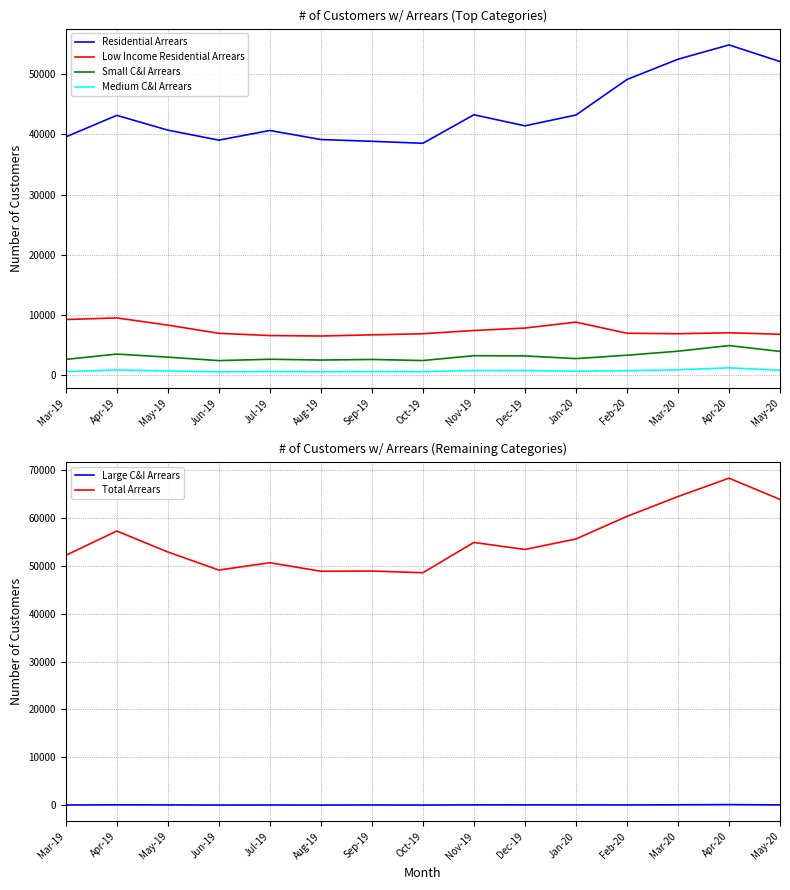

How many data points in Low Income Residential Arrears are less than 6975?

7